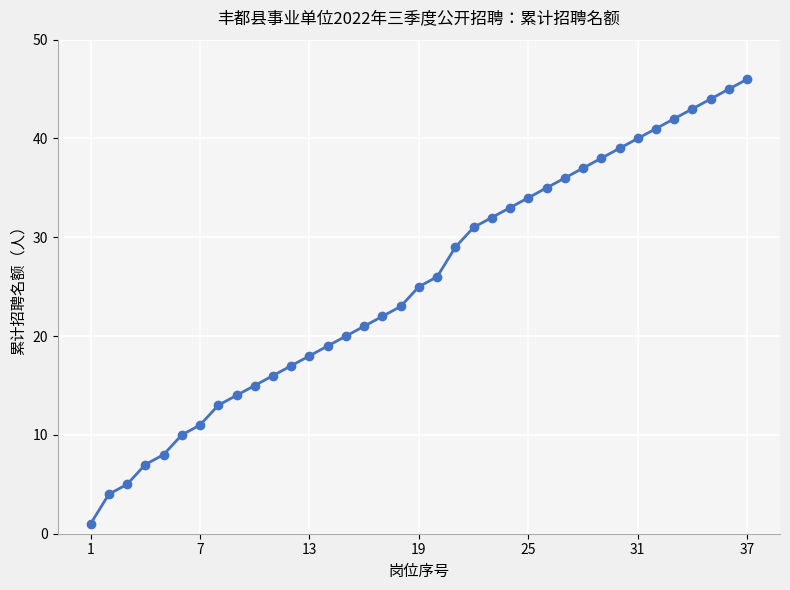

True or false: the data has more than 1 interior local peaks.

False